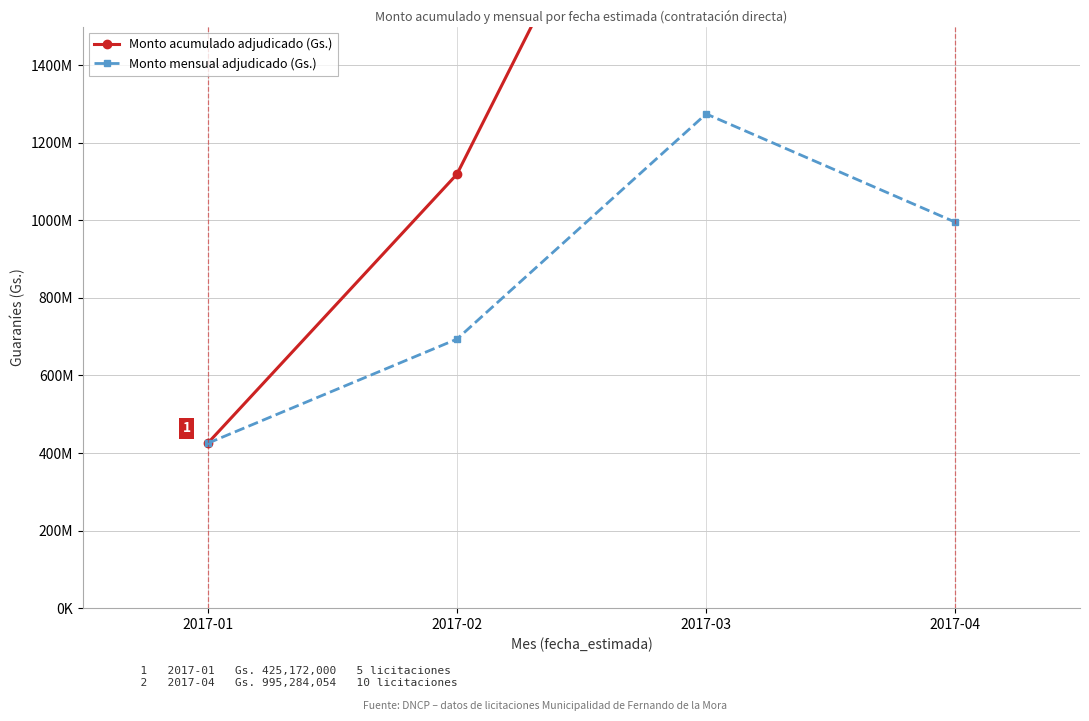

At which label is Monto acumulado adjudicado (Gs.) closest to 1907049345?

2017-03